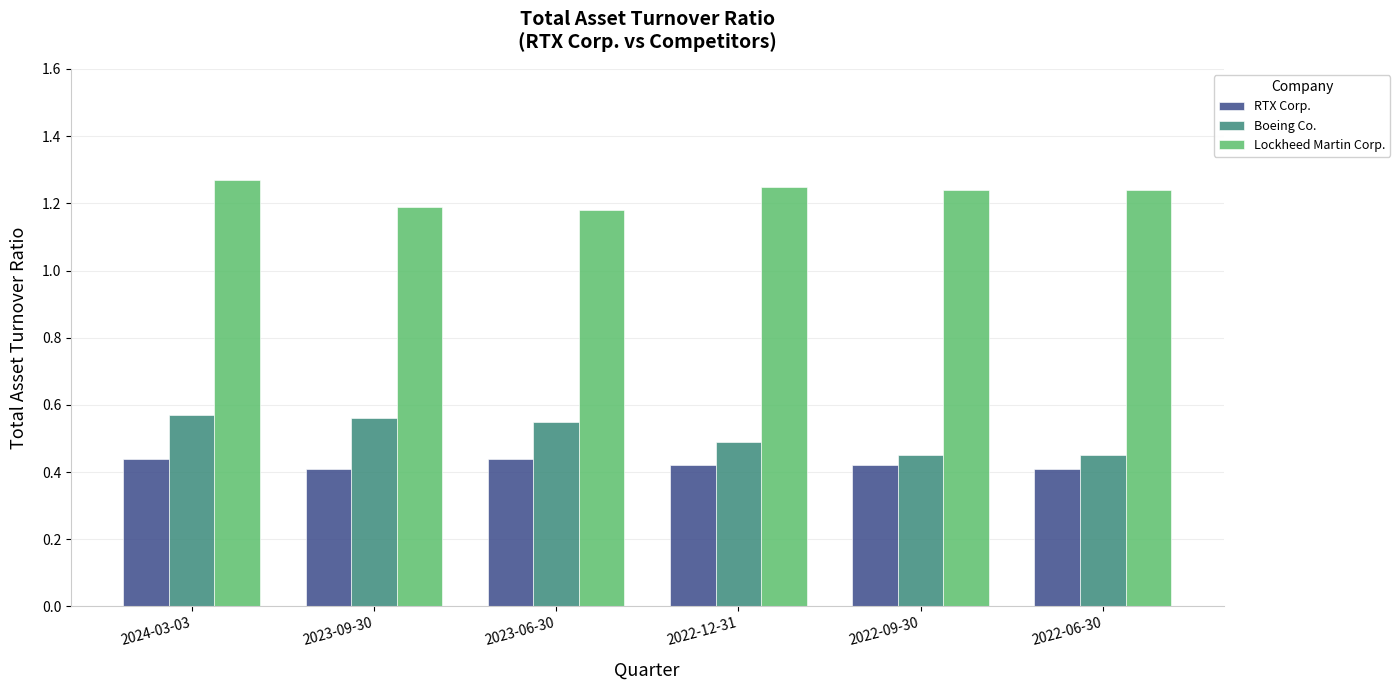

What is the label of the 6th bar from the right?

2024-03-03